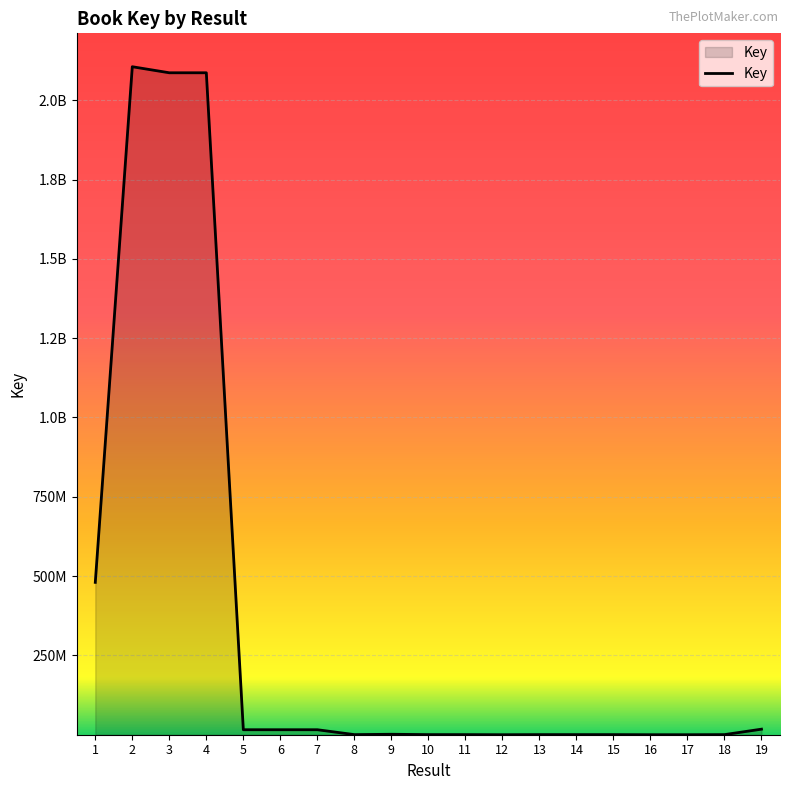

Does the chart have visible grid lines?

Yes